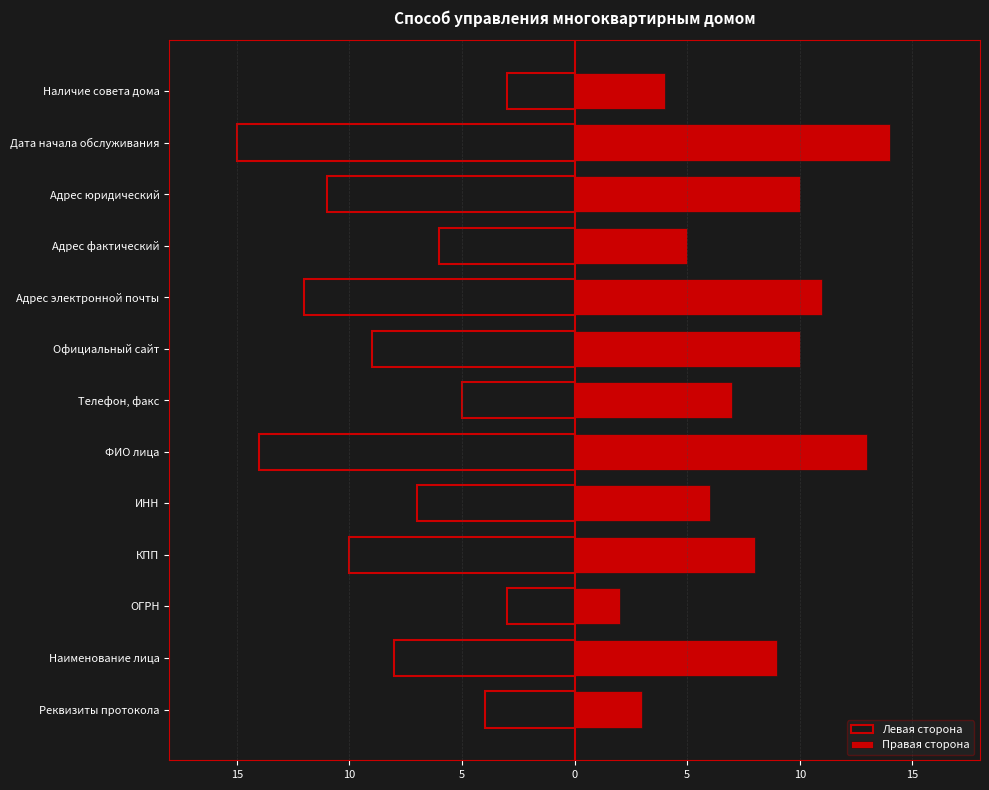

What is the minimum value for Левая сторона?

-15